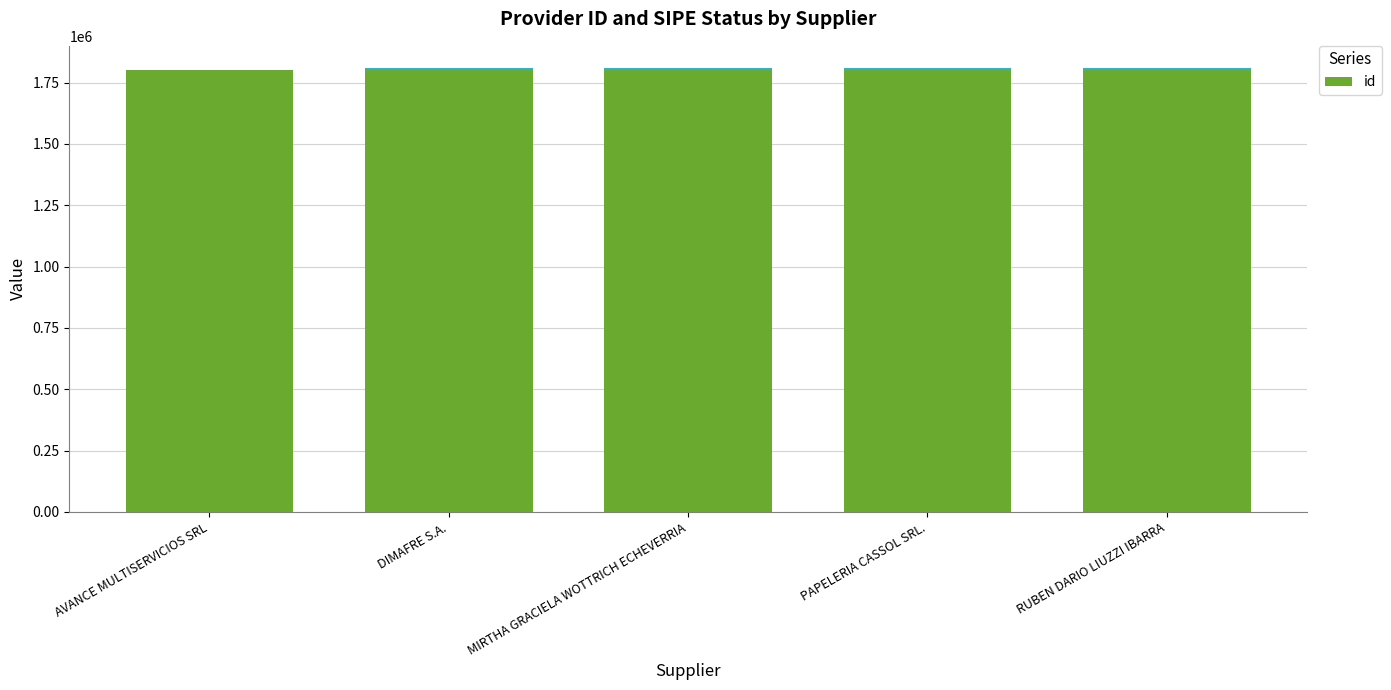

Approximately how many times larger is the value at AVANCE MULTISERVICIOS SRL compared to PAPELERIA CASSOL SRL.?

1.0